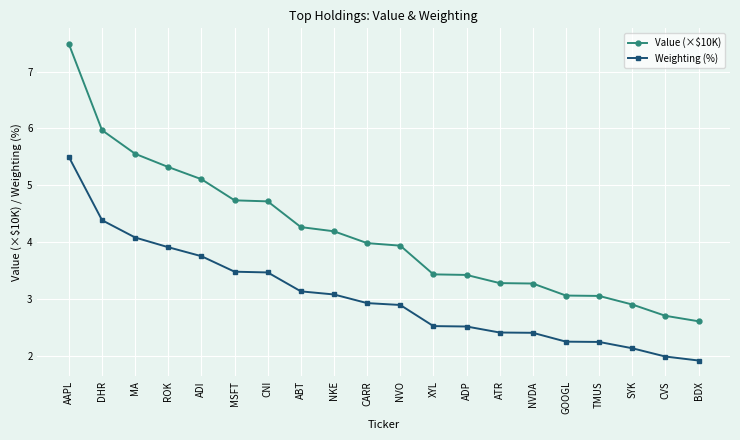

True or false: Weighting (%) and Value (×$10K) cross at least once.

False